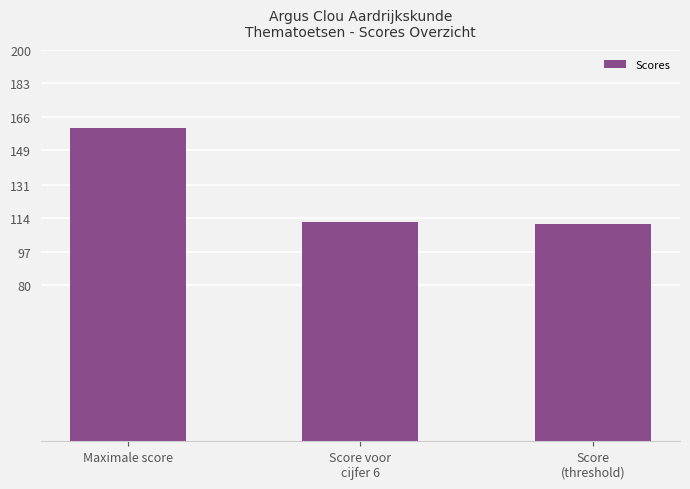

How many distinct data groups are displayed?

1